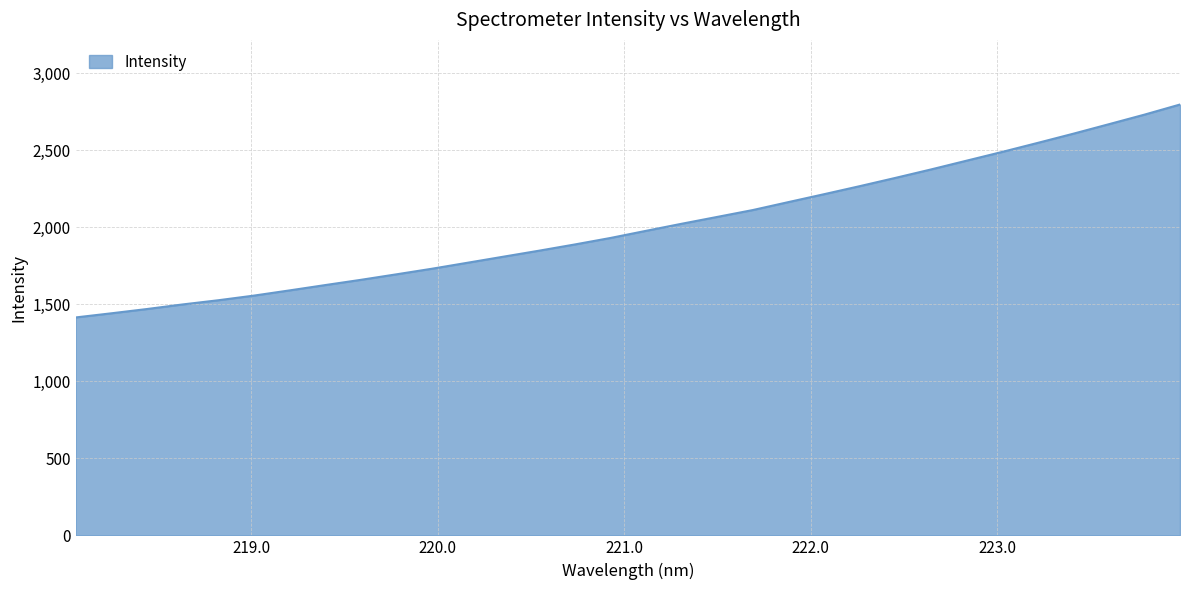

What is the smallest value displayed?

1415.2